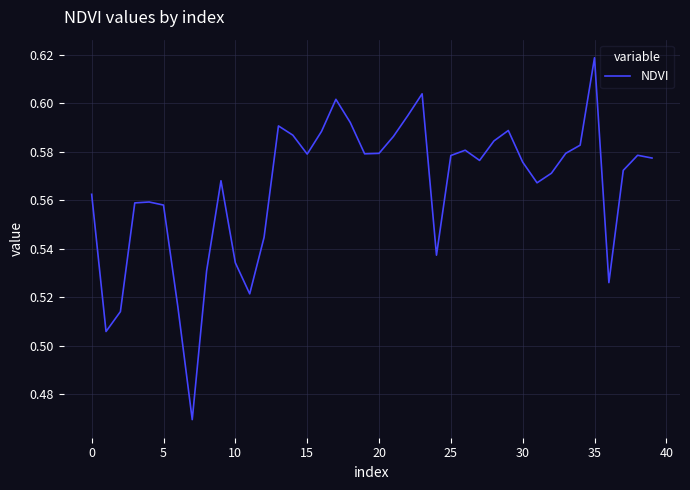

Does the chart display data point markers on the line(s)?

No